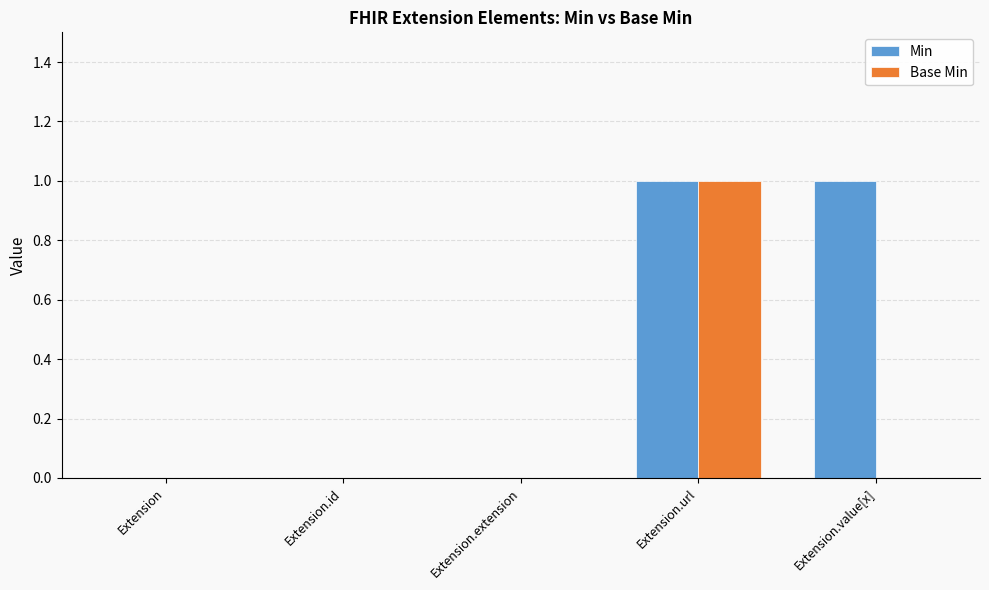

How many series are shown in this chart?

2